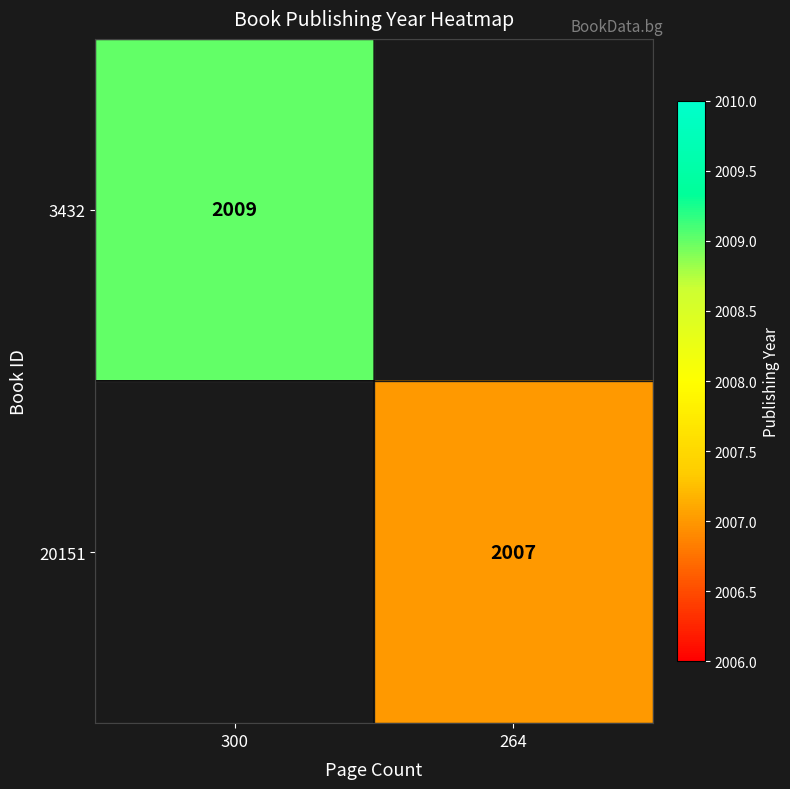

Which label corresponds to the largest value in the chart?

300